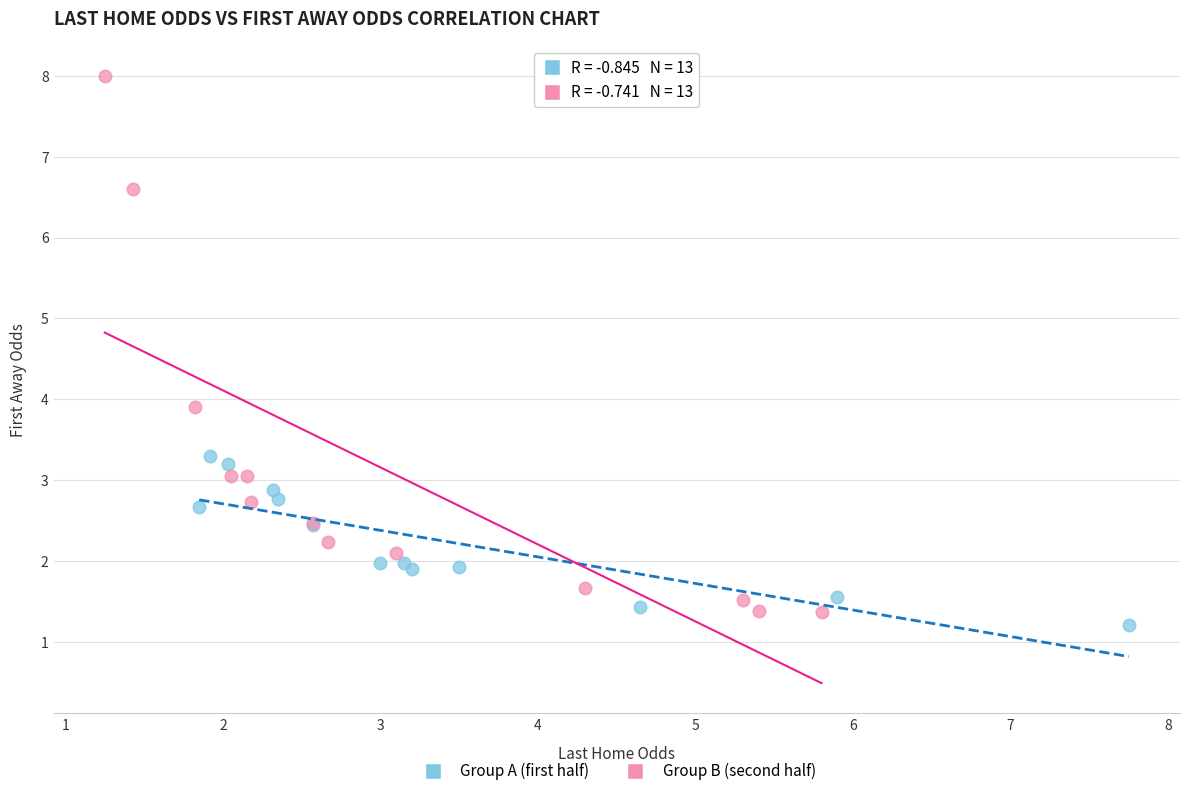

Which series has the largest Y range (max minus min)?

Group B (second half)